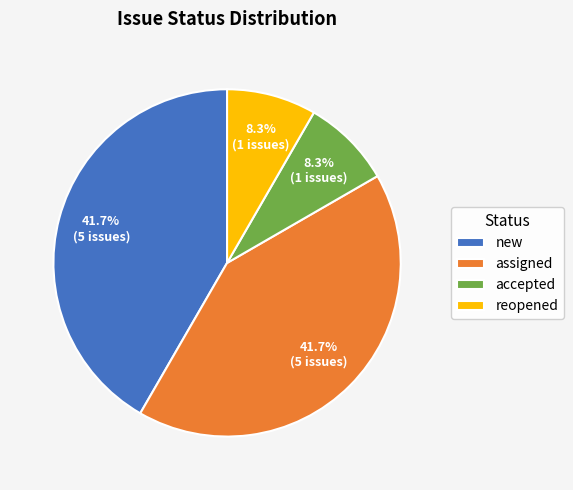

How many segments does this pie chart have?

4